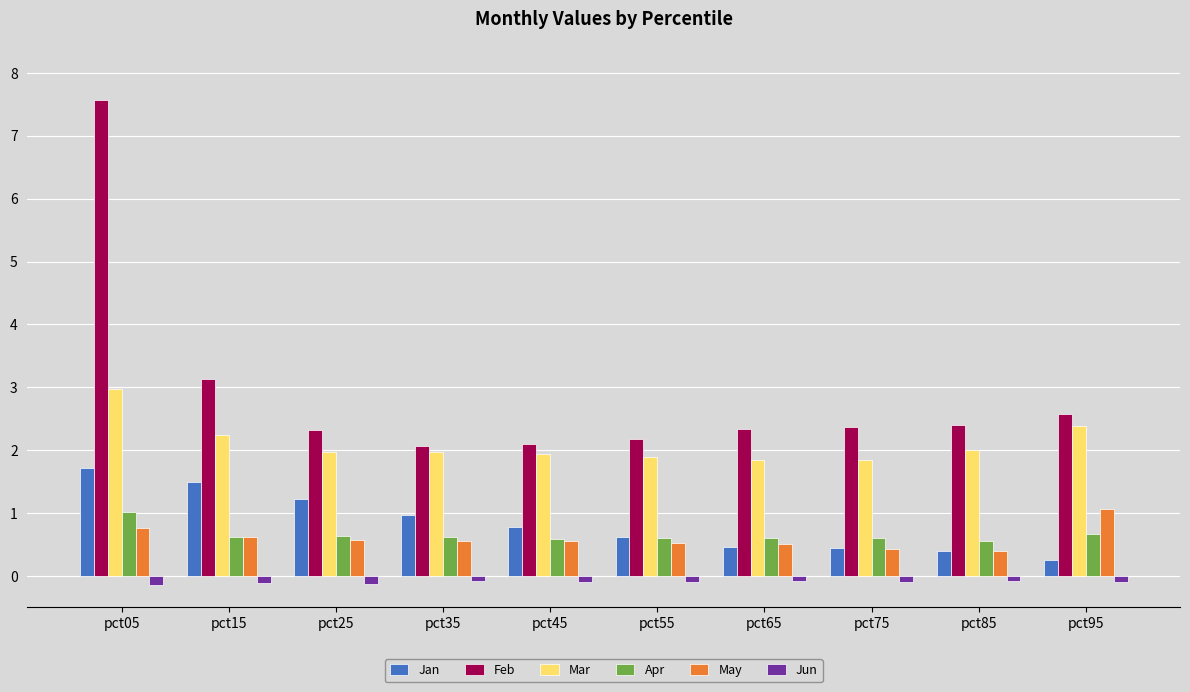

How many data points does each series have?

10